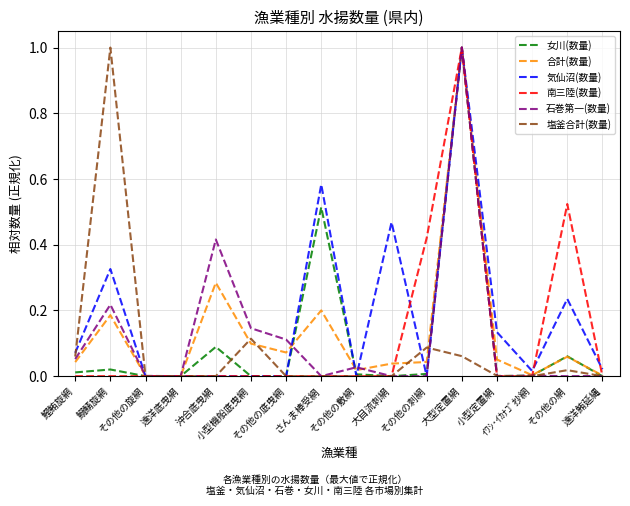

Which series has the largest total across all categories?

気仙沼(数量)